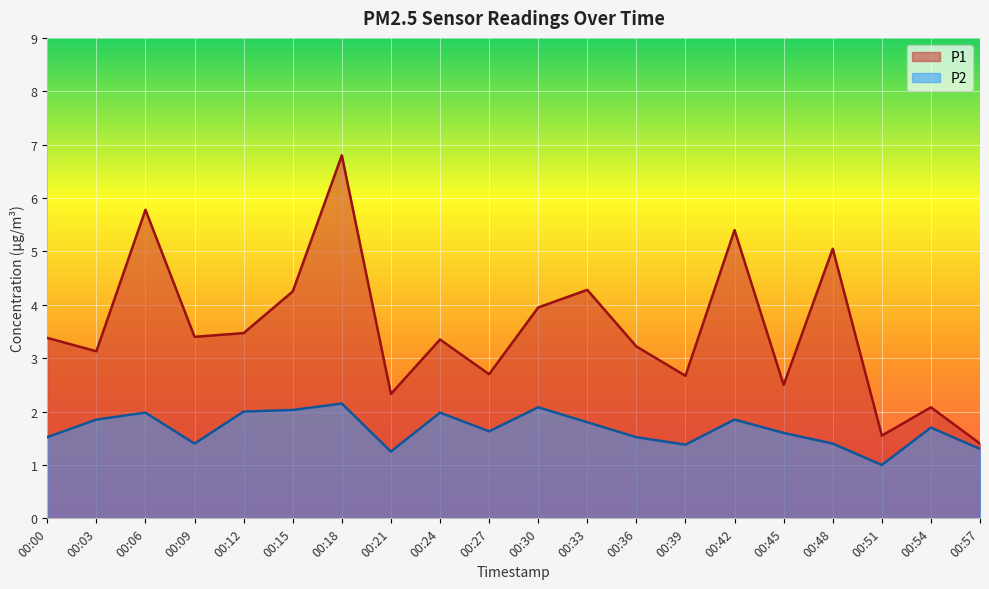

The P1 series shows 3.2 at 00:36. True or false?

True